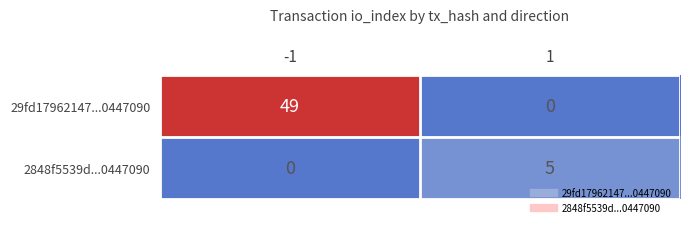

What is the spread (max minus min) of values at -1?

49